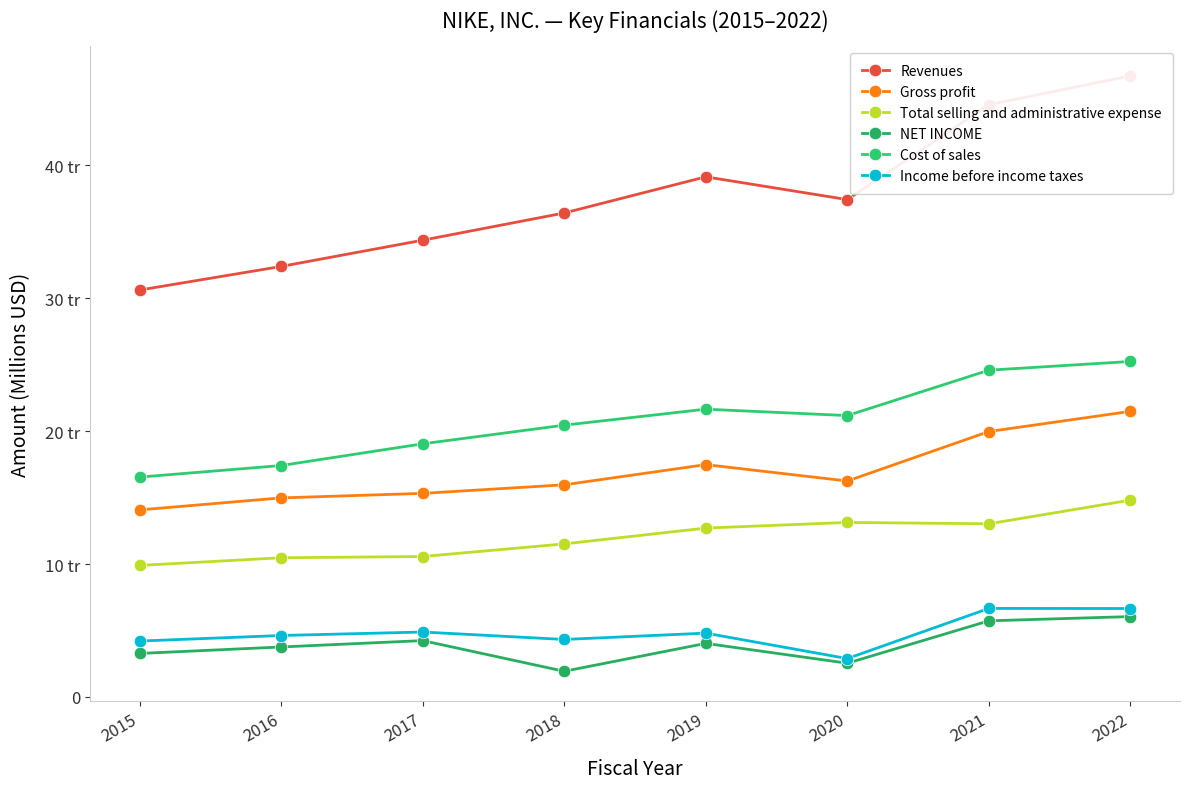

True or false: Cost of sales and NET INCOME intersect in this chart.

False